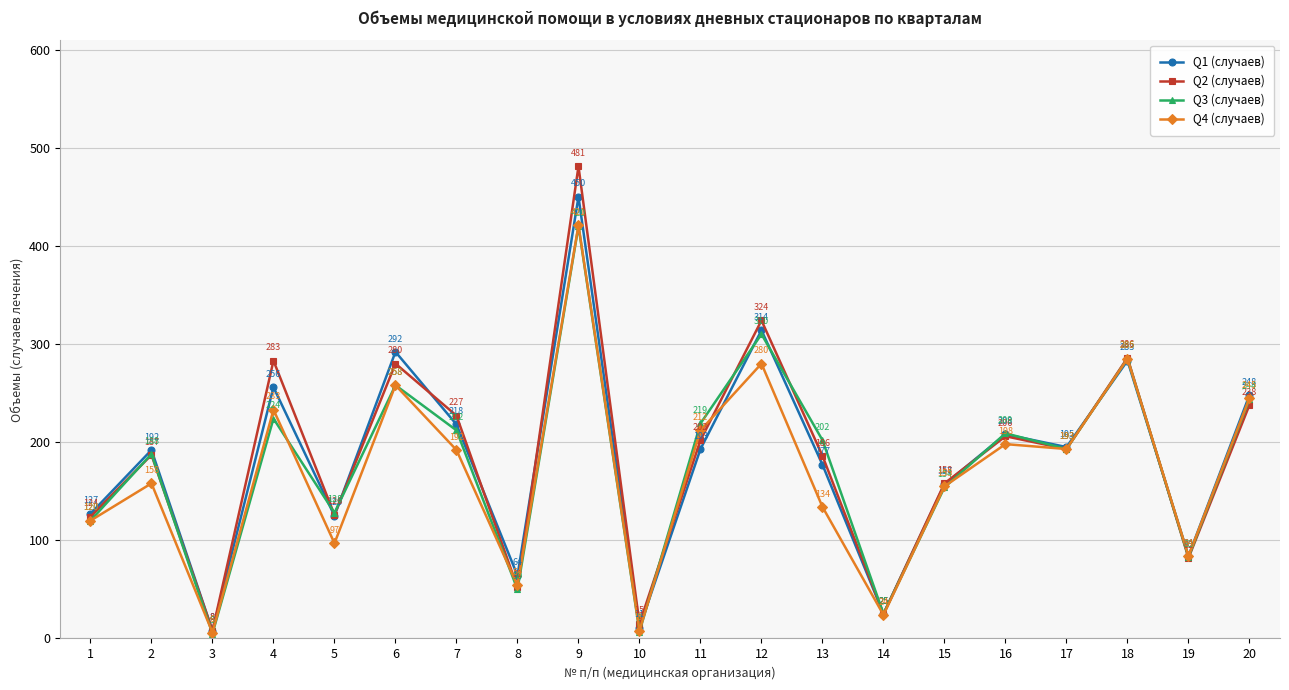

How many distinct data groups are displayed?

4